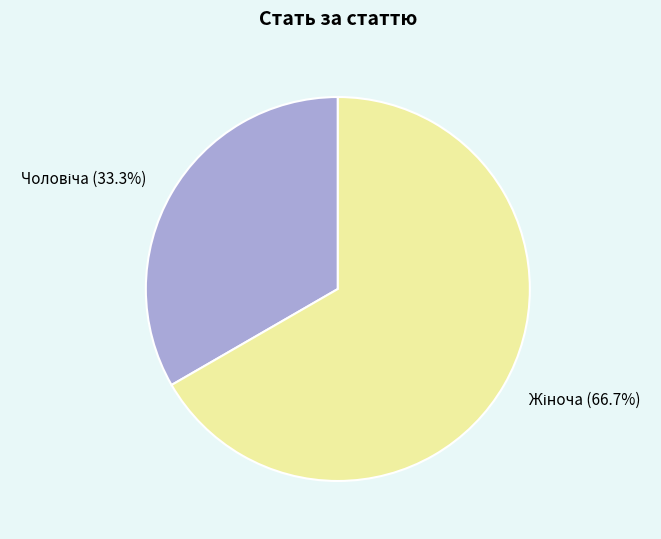

Does any single category account for the majority?

Yes